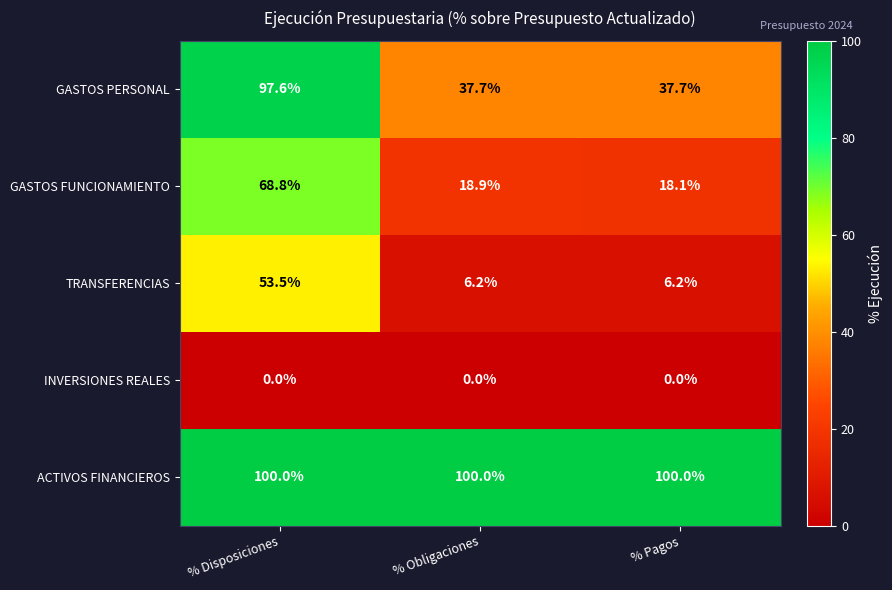

What is the average value of the ACTIVOS FINANCIEROS series?

100.0